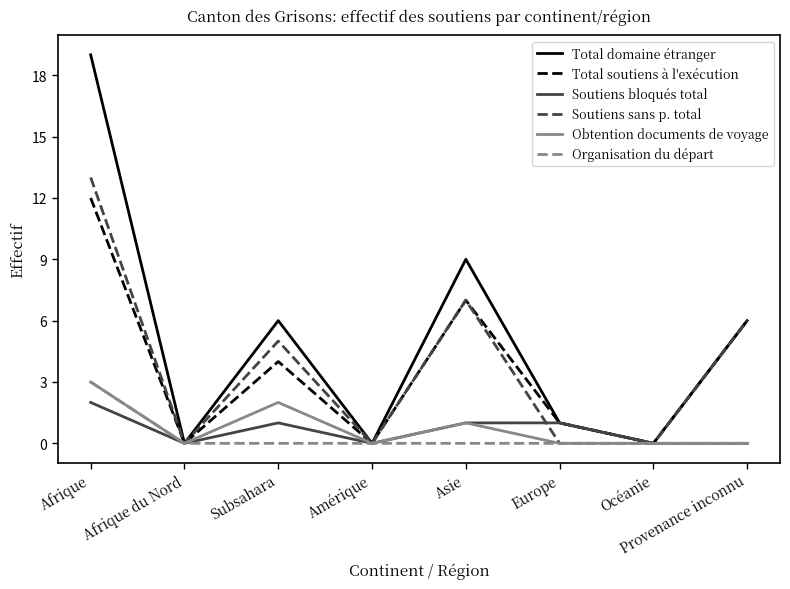

What position from the right is Afrique du Nord?

7